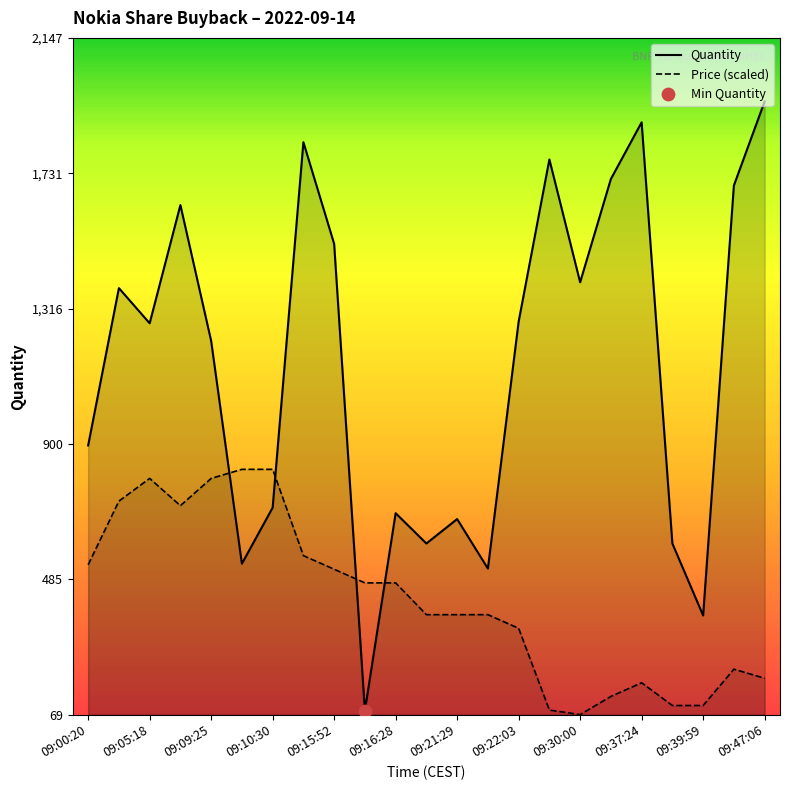

Which series reaches the maximum Y coordinate?

Quantity